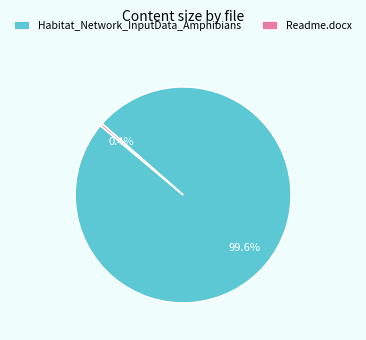

The Habitat_Network_InputData_Amphibians slice represents 100% of the pie. True or false?

True